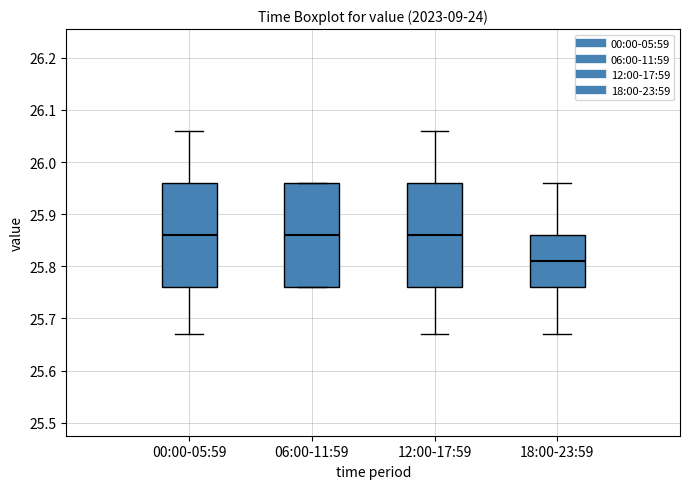

Which box's median line is the lowest?

18:00-23:59